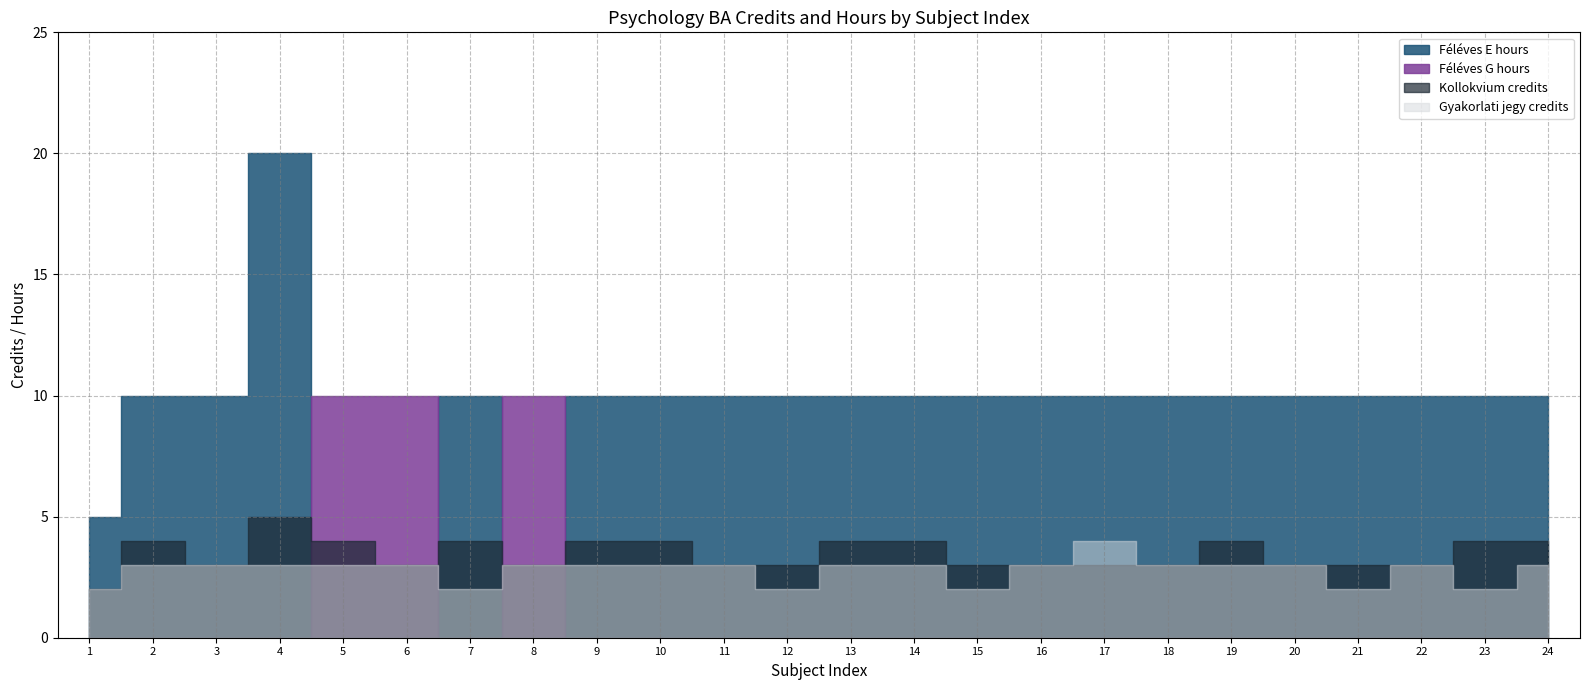

The value of Kollokvium credits at 16 is 1. True or false?

False